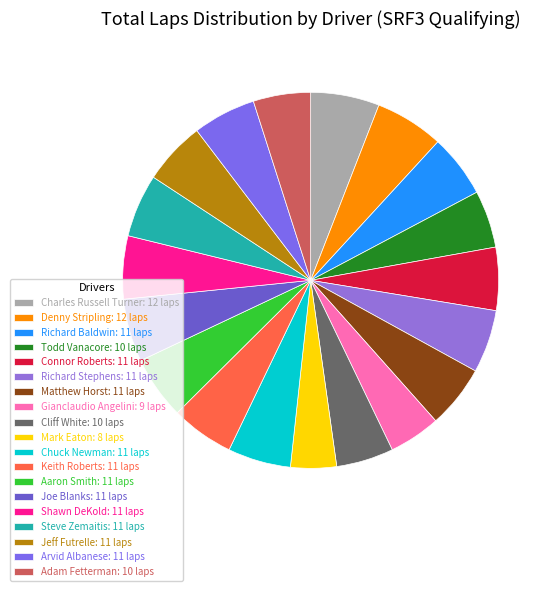

How much of the chart is everything except Keith Roberts?

94.6%